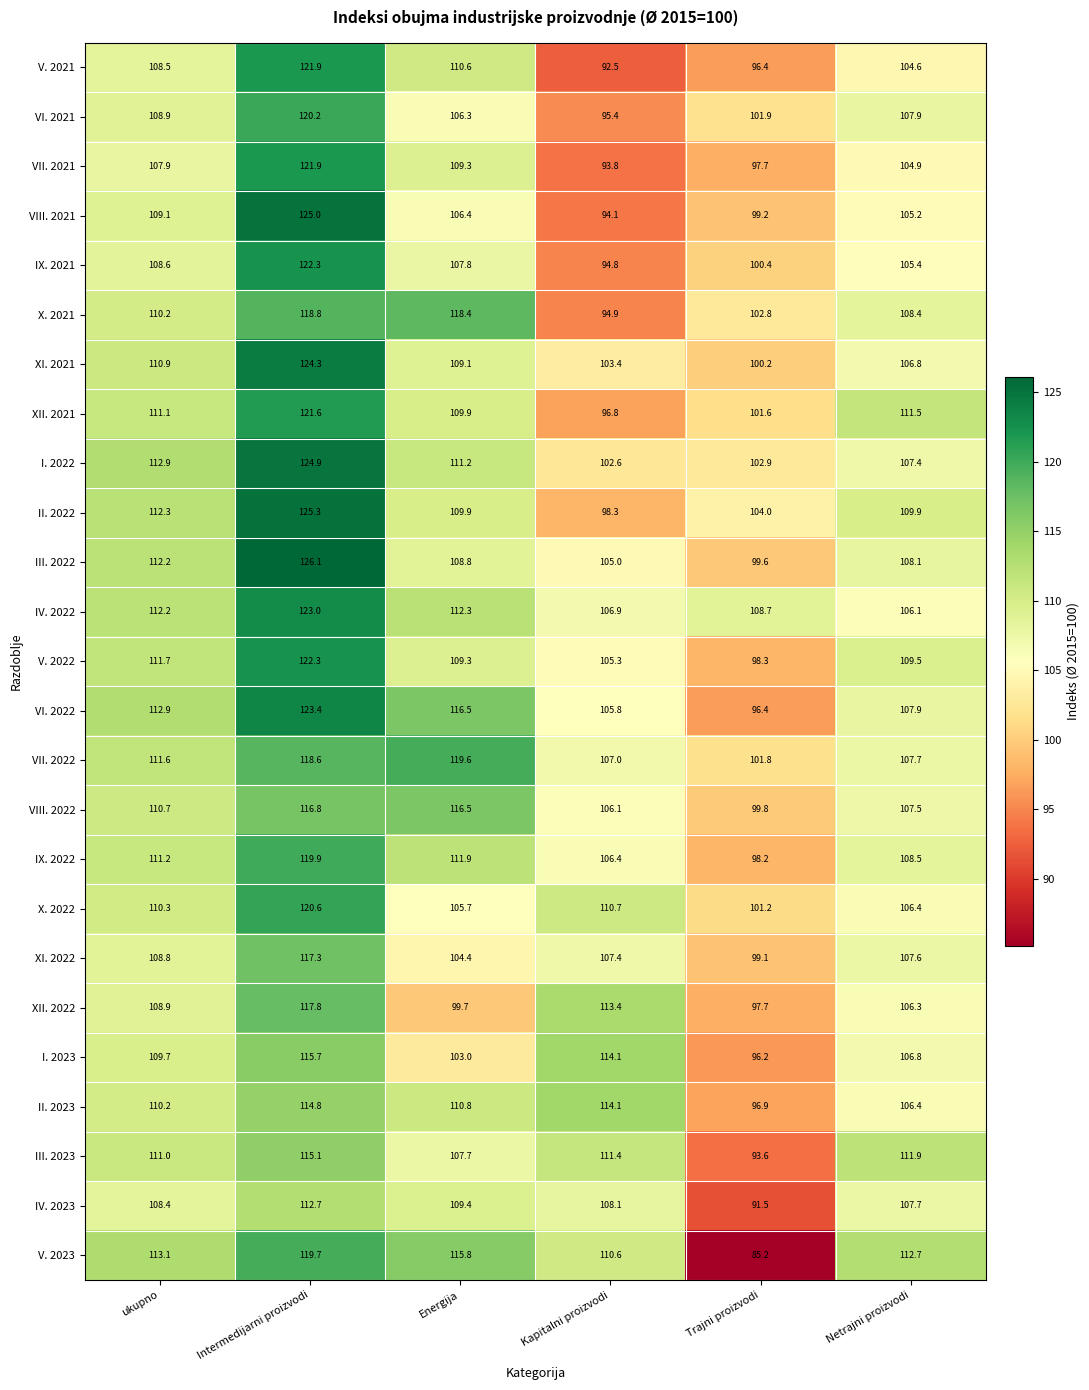

The value of III. 2023 at Intermedijarni proizvodi is 115.1. True or false?

True